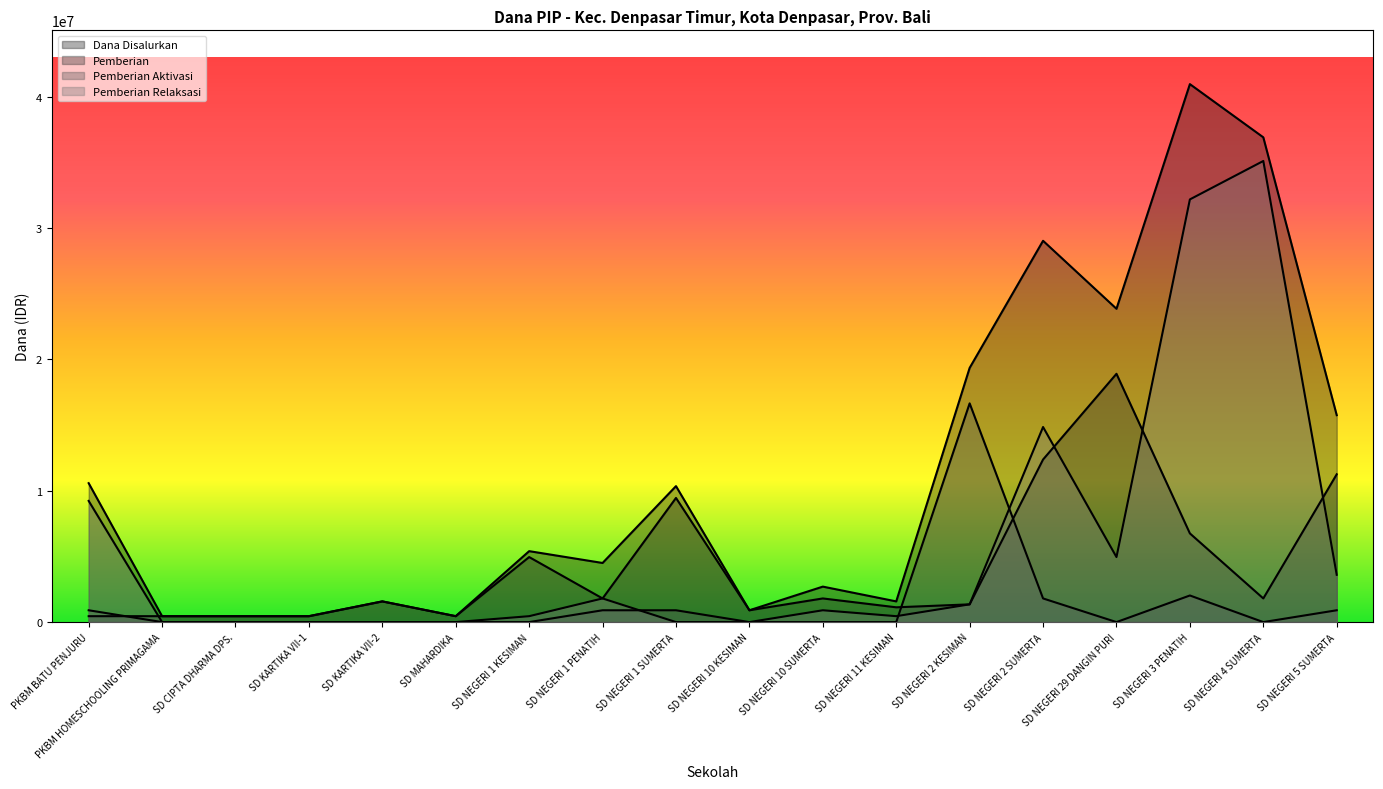

What is the difference between the highest and lowest values at SD NEGERI 1 KESIMAN?

5400000